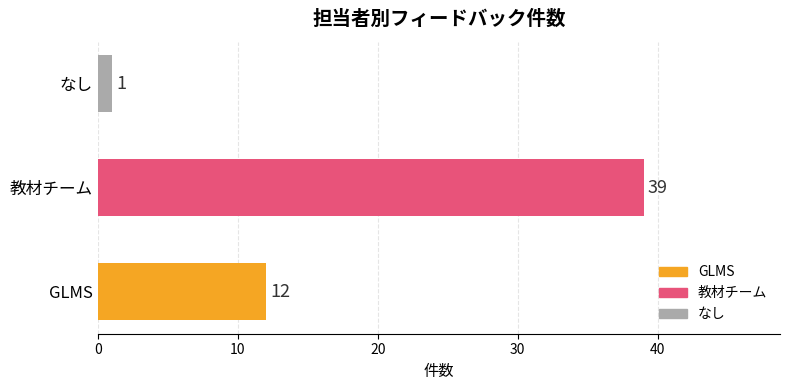

What is the difference between the second highest and minimum values?

11